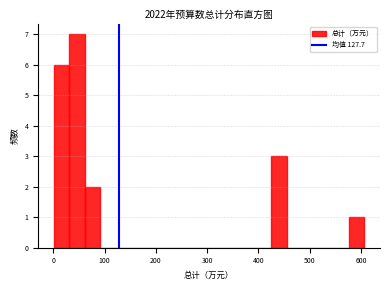

Around what value on the x-axis is the tallest bar? Give the approximate position of its centre, as read against the axis.

50